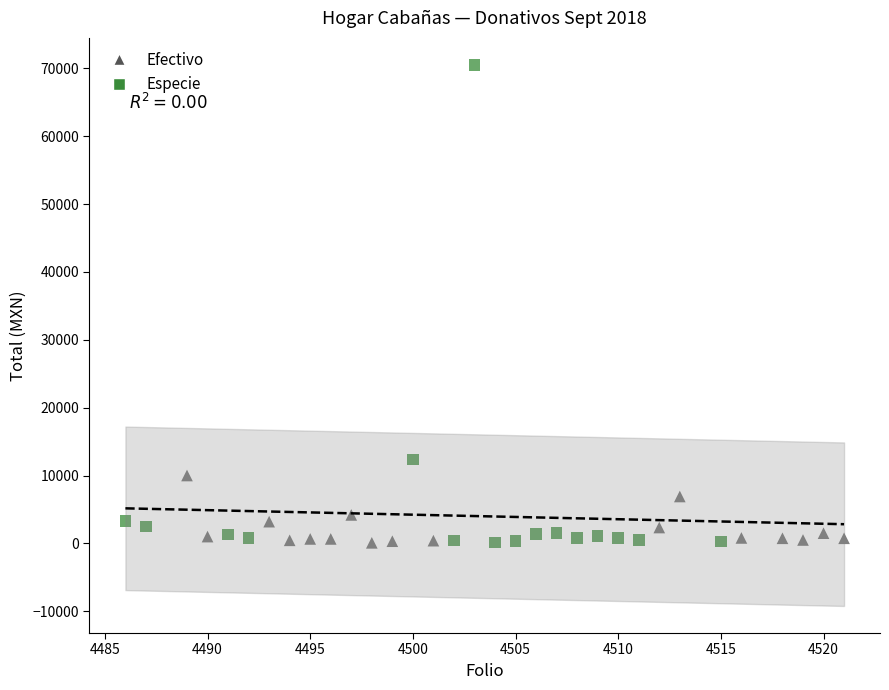

What are all the series names shown in the legend?

Efectivo, Especie